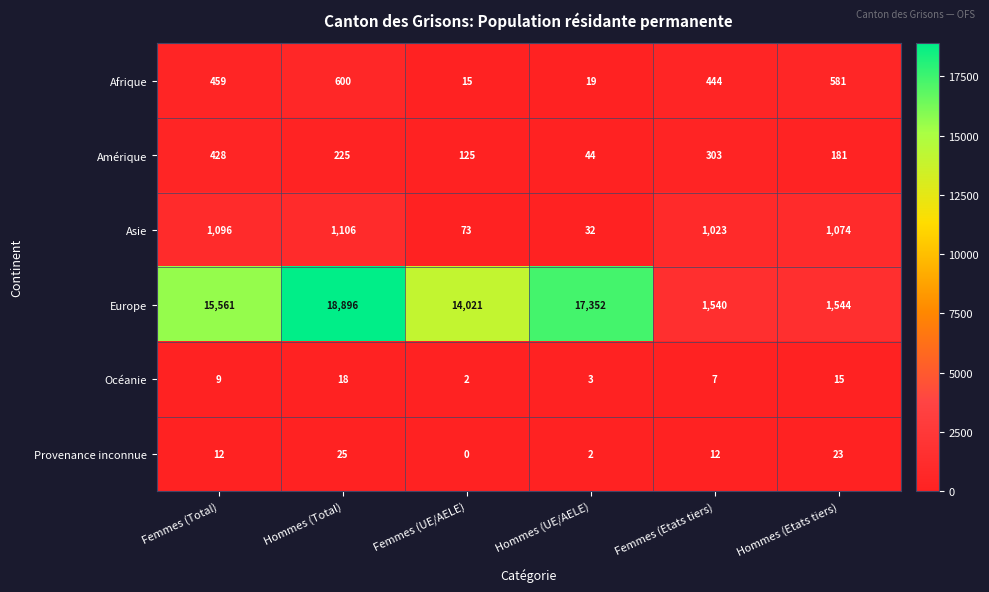

The value of Afrique at Hommes (Total) is 600. True or false?

True